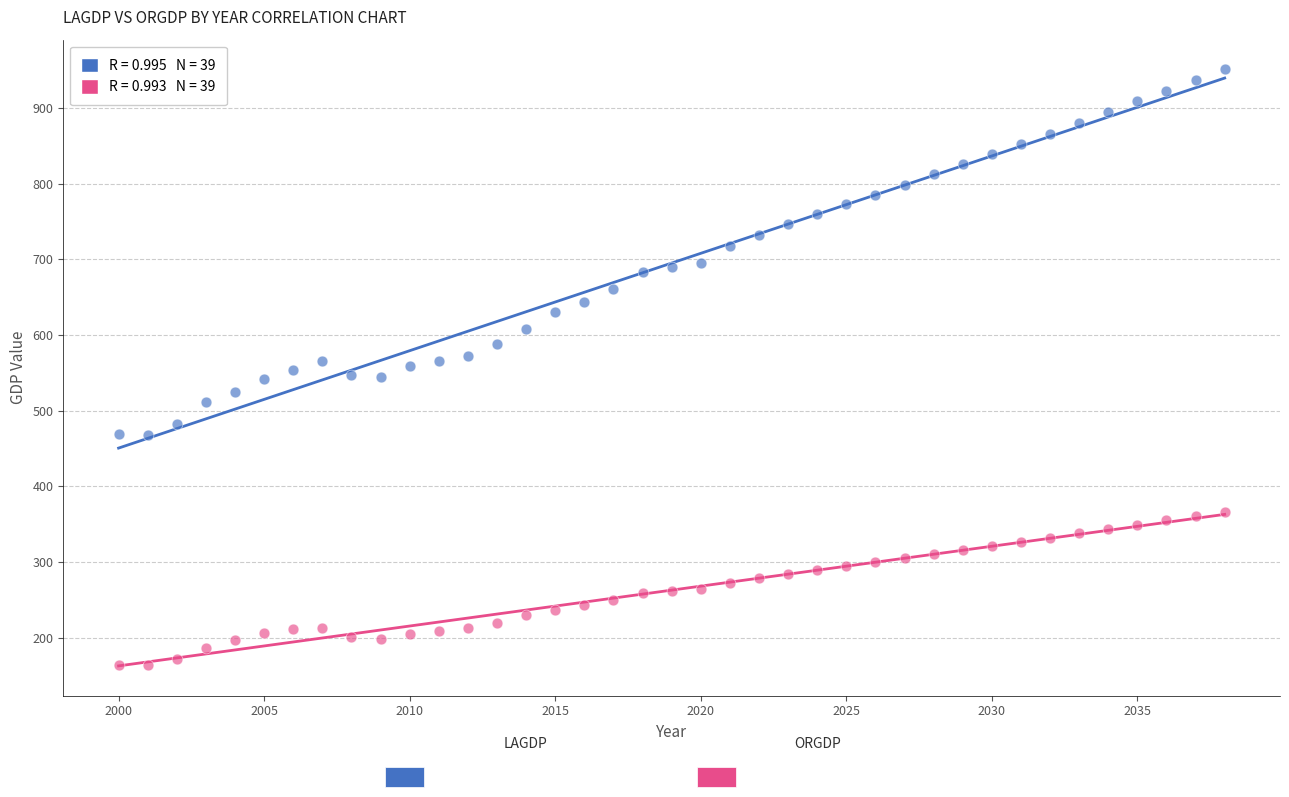

Across all data points, what is the range of Y values (max minus min)?

788.0